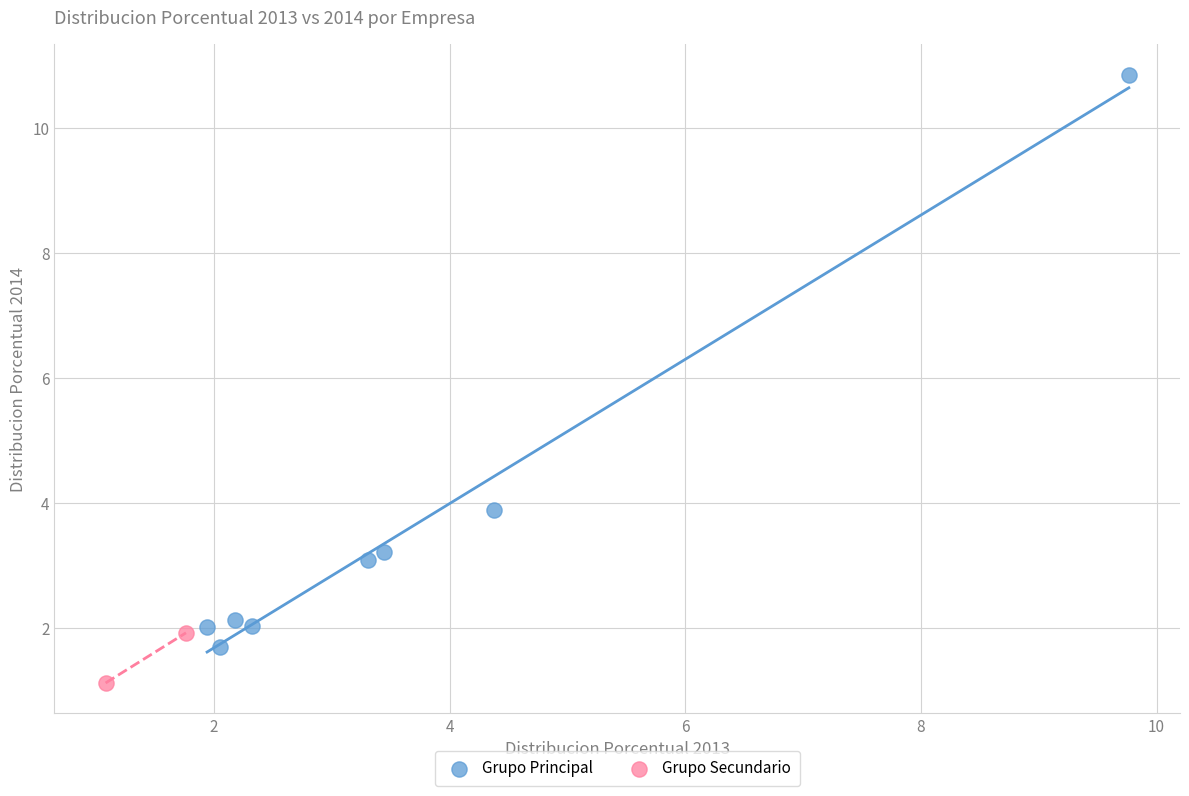

What are all the series names shown in the legend?

Grupo Principal, Grupo Secundario